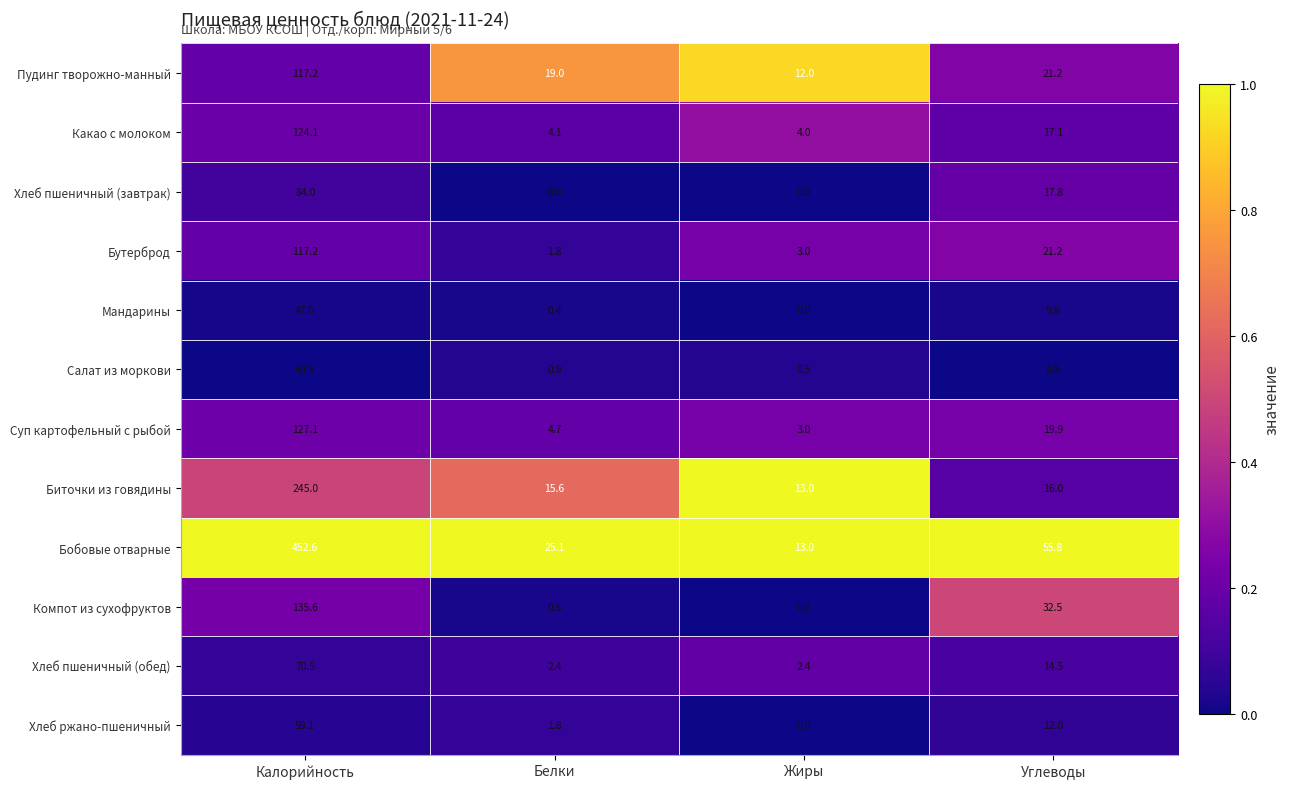

List the labels in order of Бутерброд value, smallest first.

Белки, Жиры, Углеводы, Калорийность